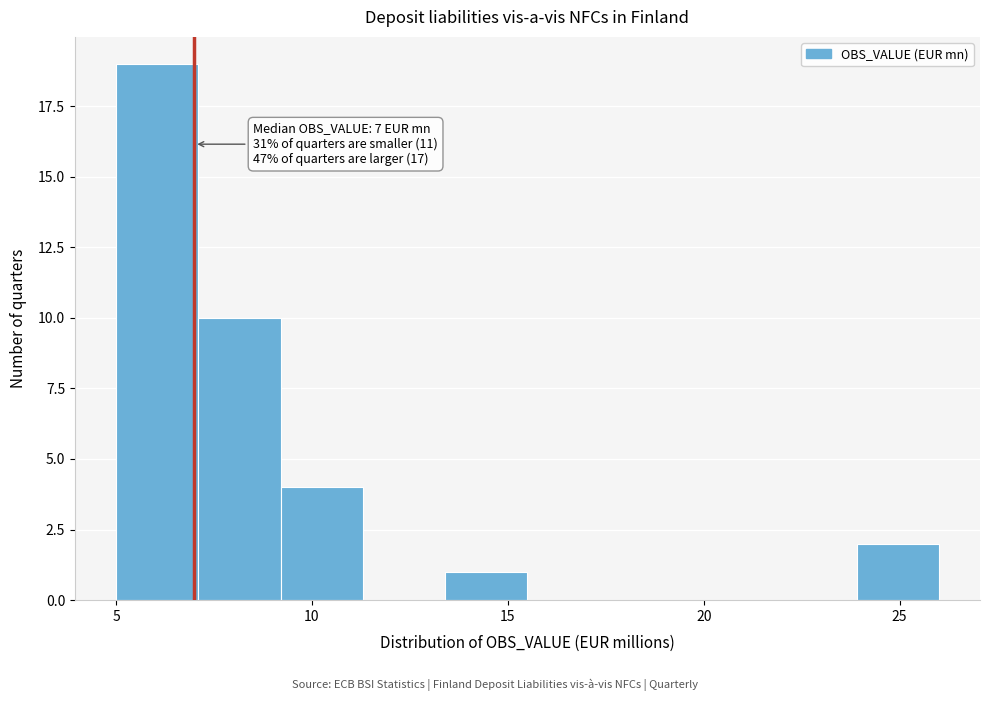

Which range on the x-axis has the tallest bar?

5.0 to 7.1